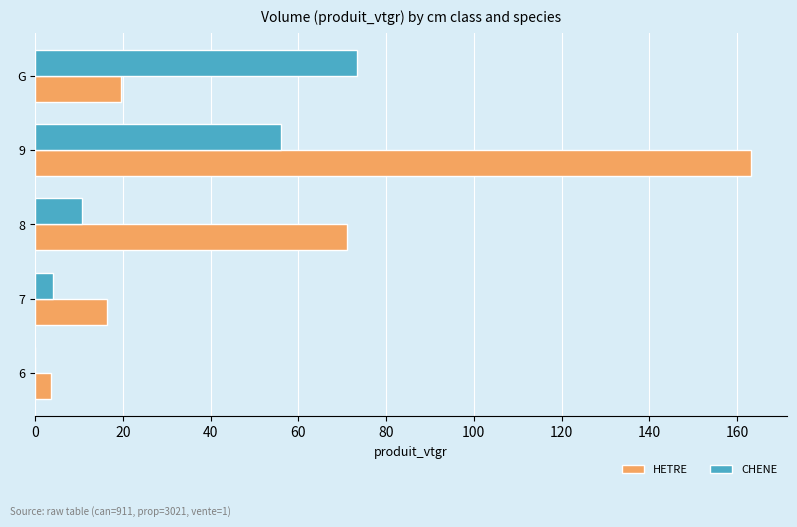

What is the sum of the HETRE values at 6 and 9?

166.9